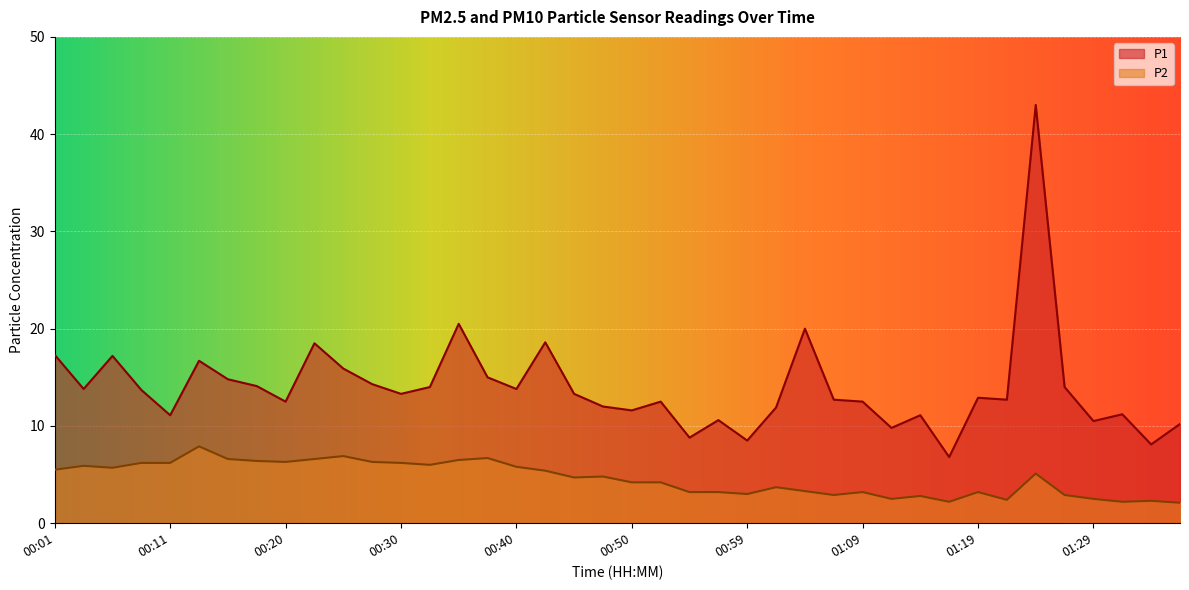

How many data points does each series have?

40